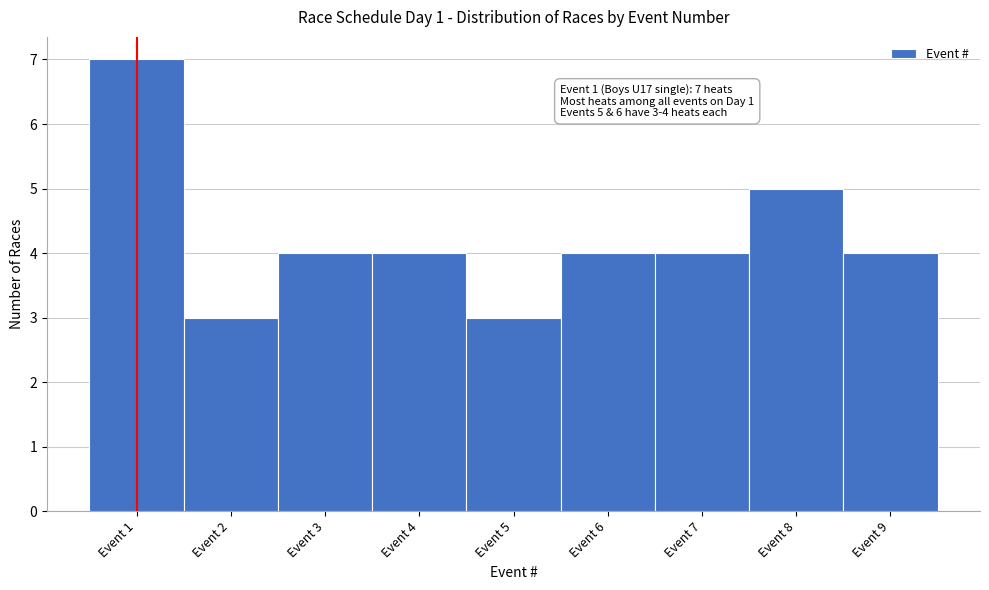

Over which range of the x-axis is the bar tallest?

0.5 to 1.5